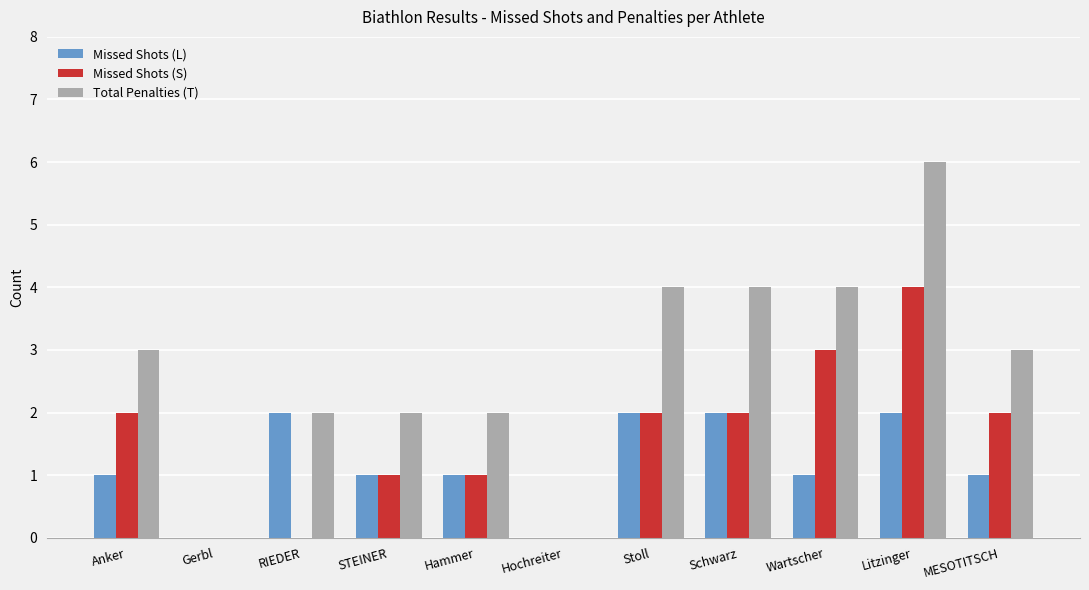

Reading right to left, extract all data points from this chart.

Missed Shots (L): 1	2	1	2	2	0	1	1	2	0	1
Missed Shots (S): 2	4	3	2	2	0	1	1	0	0	2
Total Penalties (T): 3	6	4	4	4	0	2	2	2	0	3